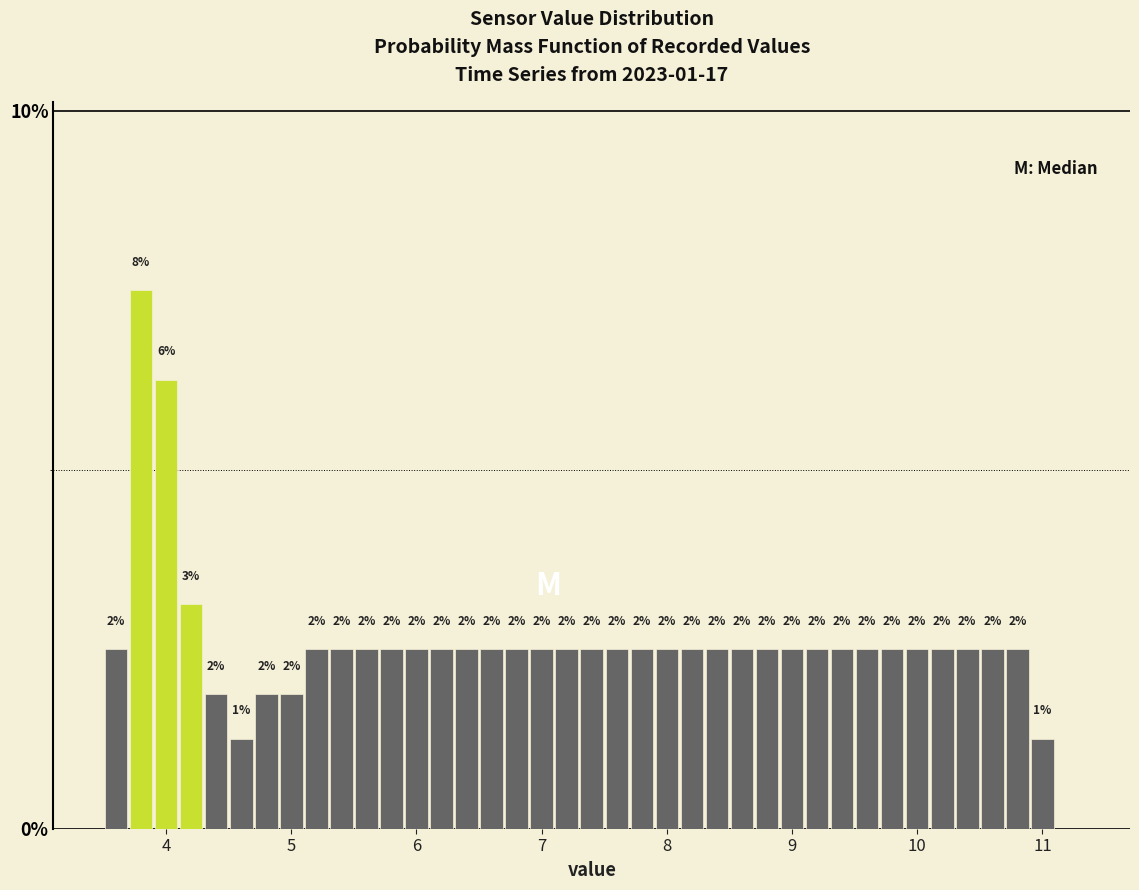

Read against the x-axis, roughly where is the centre of the tallest bar?

3.8